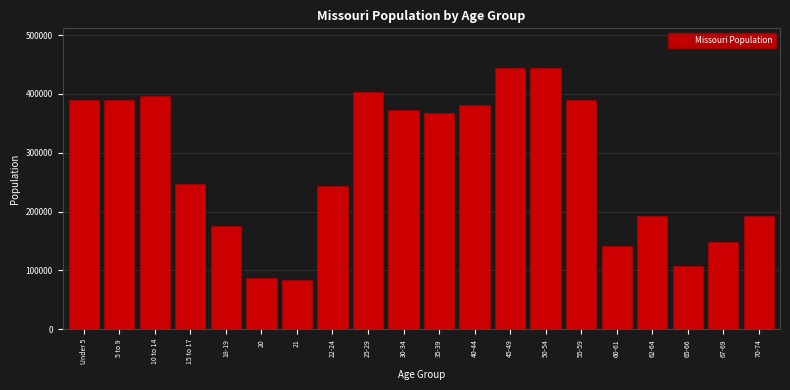

What is the change in value from 20 to 30-34?

+285700